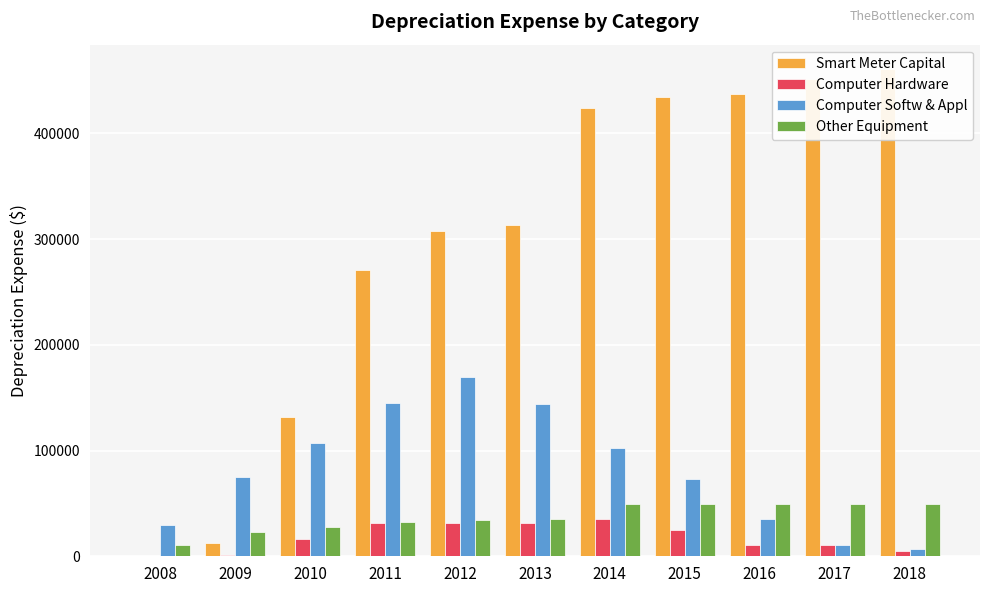

At which category does the chart reach its peak across all series?

2018